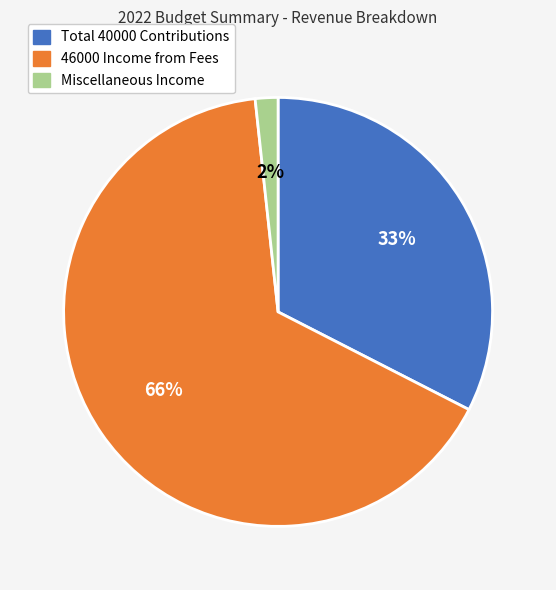

To the nearest percent, what percentage of the pie is Miscellaneous Income?

2%